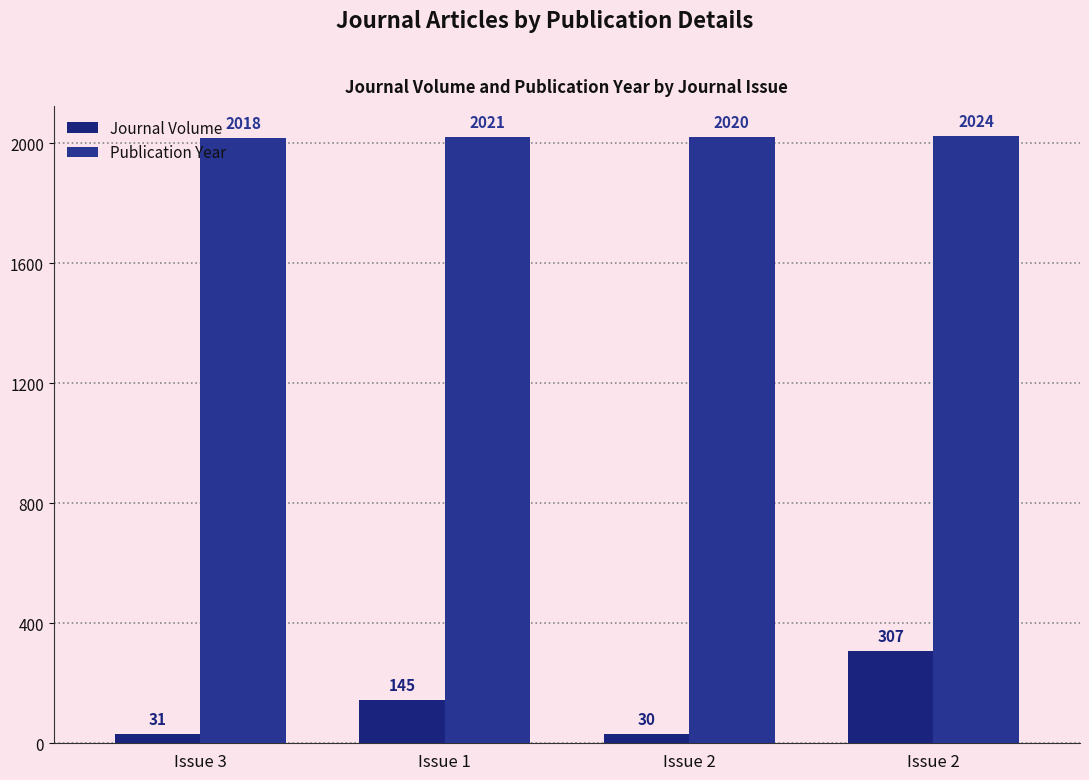

What is the approximate value of Journal Volume at Issue 2, to the nearest 5?

30